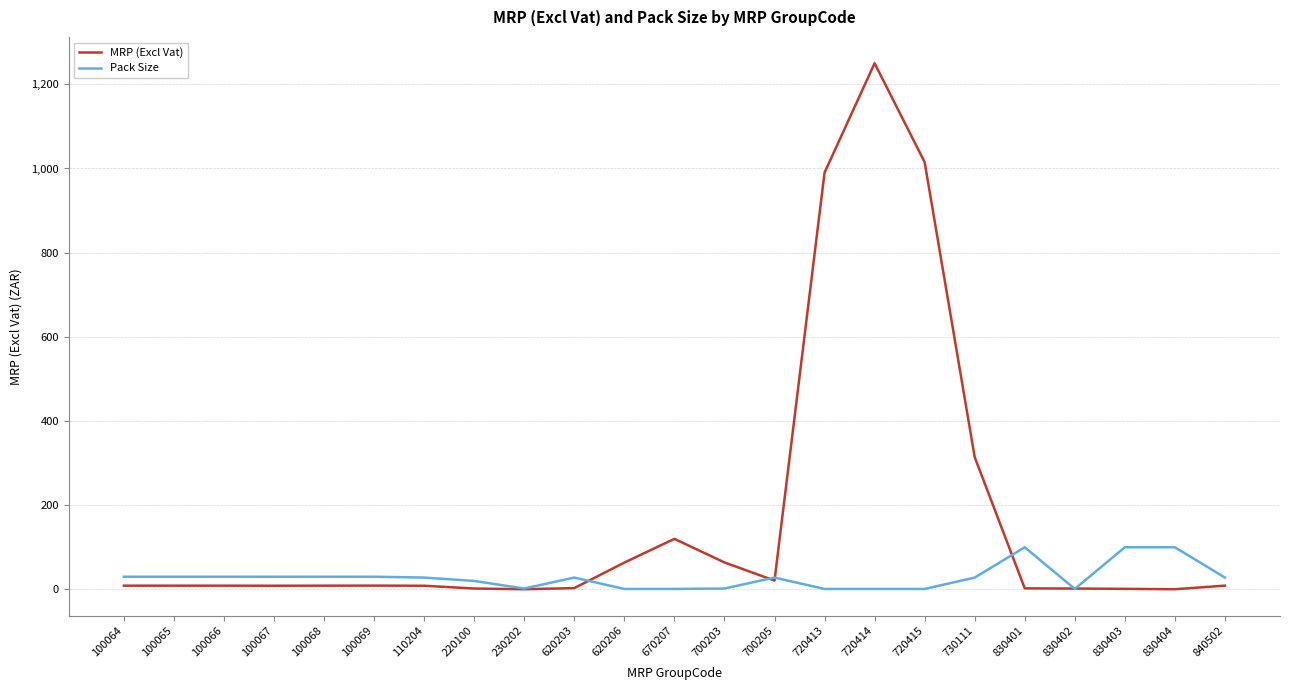

List the series in order of their peak value, lowest first.

Pack Size, MRP (Excl Vat)